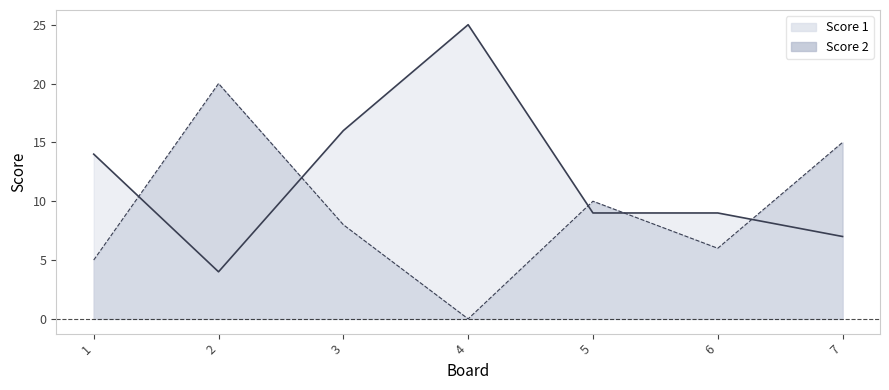

How many data points does each series have?

7